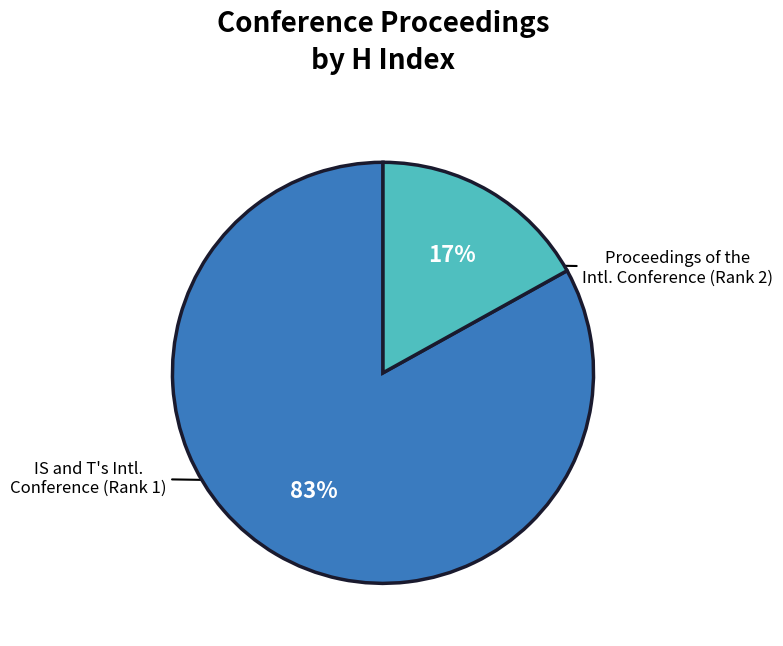

Do IS and T's Intl. Conference (Rank 1) and Proceedings of the Intl. Conference (Rank 2) together represent more than half of the pie?

Yes